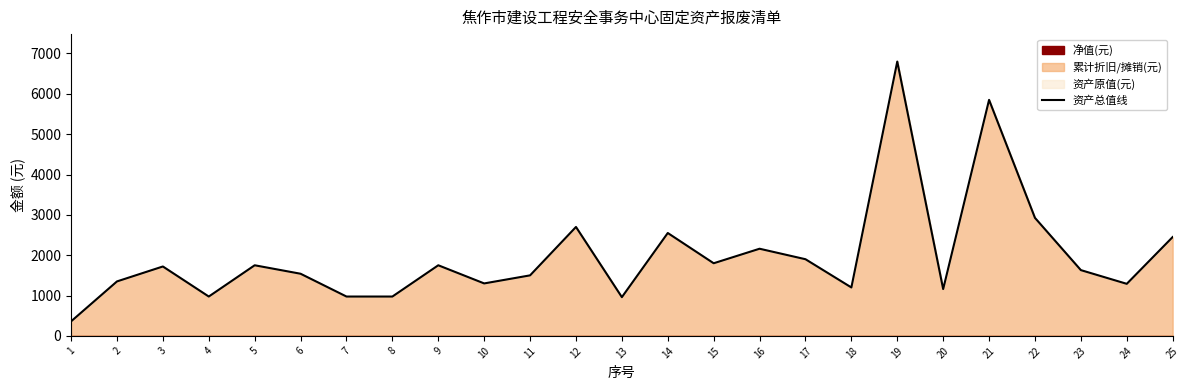

How many interior local peaks (higher than both neighbors) does the data have?

8